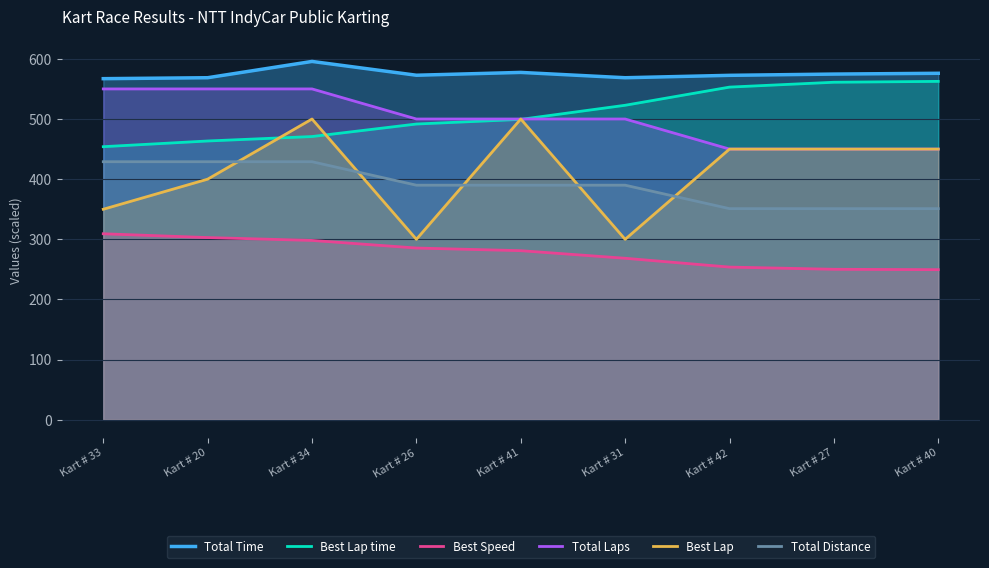

What are all the series names shown in the legend?

Total Time, Best Lap time, Best Speed, Total Laps, Best Lap, Total Distance